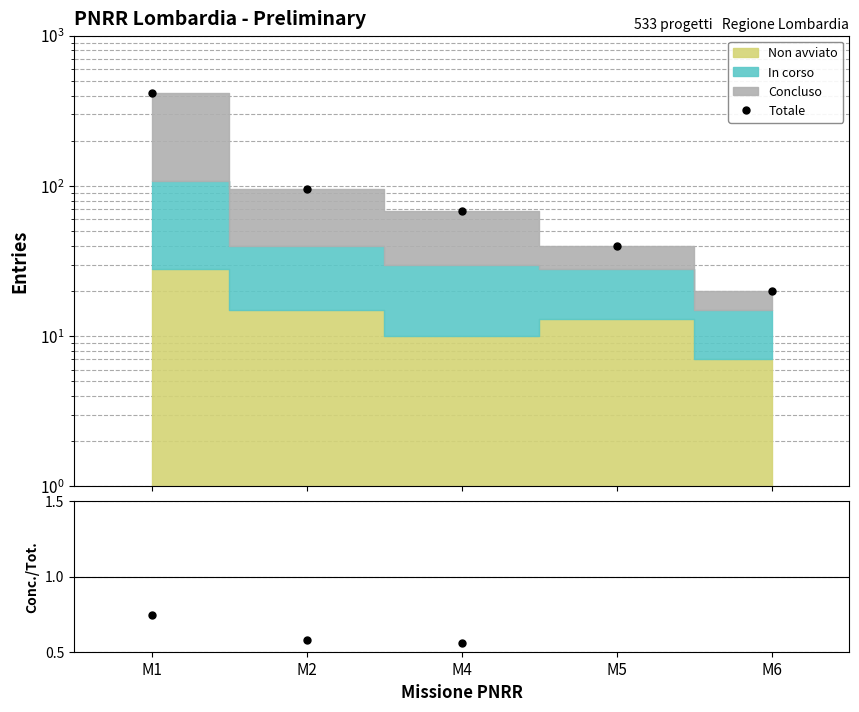

Reading left to right, list all the values displayed in this chart.

Totale: 418.0	95.0	68.0	40.0	20.0
Concluso/Total: 0.7	0.6	0.6	0.3	0.2